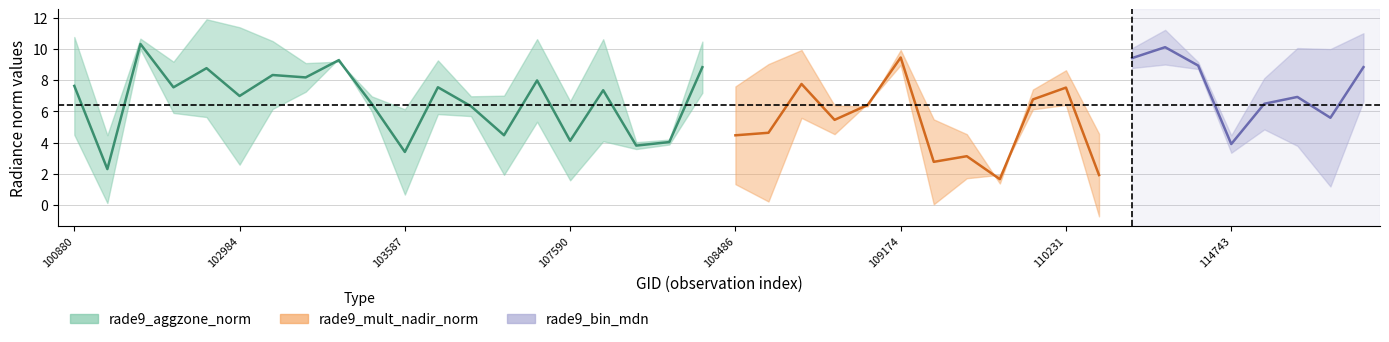

True or false: rade9_mult_nadir_norm has more than 0 interior local peaks.

True